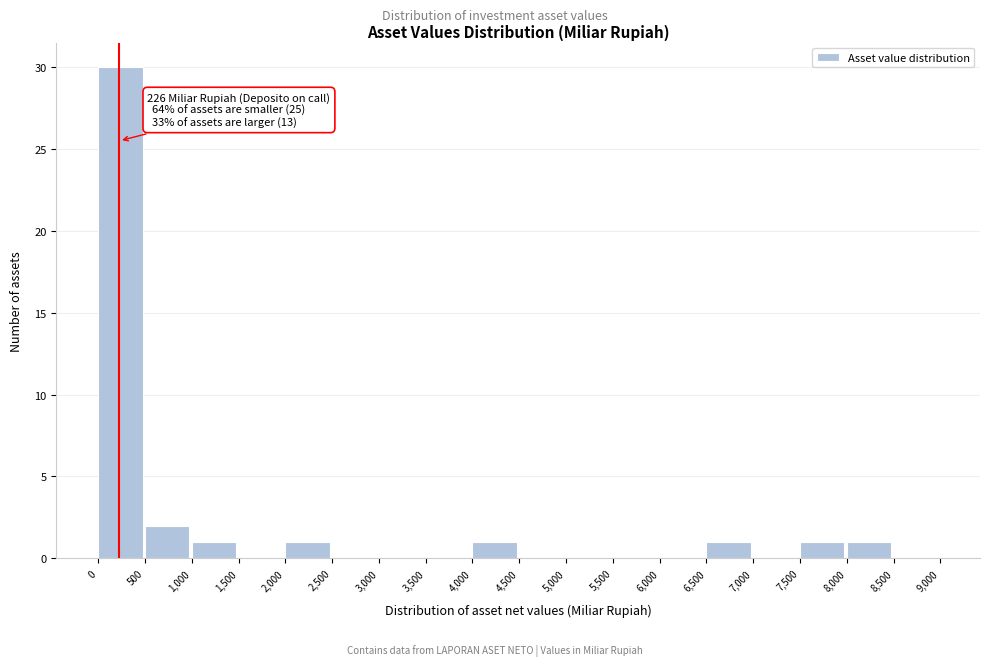

Which range on the x-axis has the tallest bar?

0 to 500